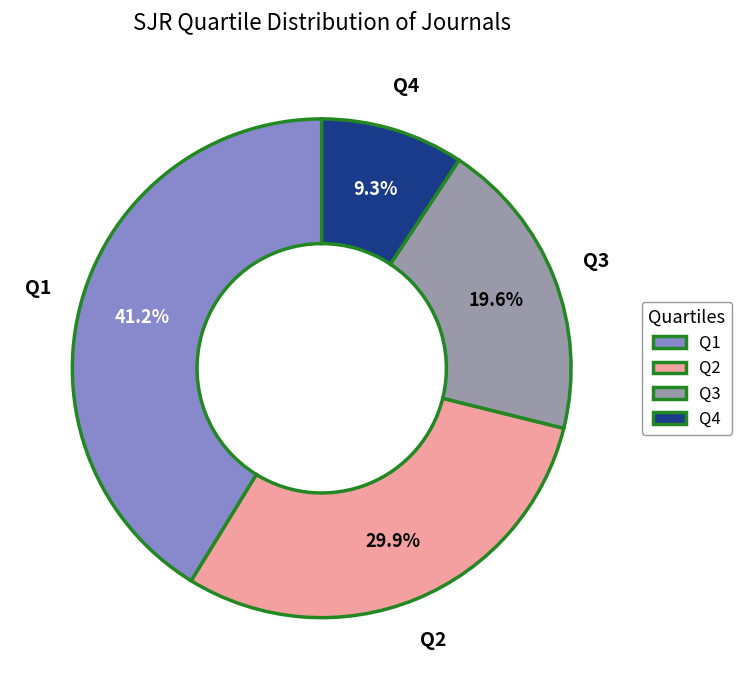

Rank the categories by value from lowest to highest.

Q4, Q3, Q2, Q1